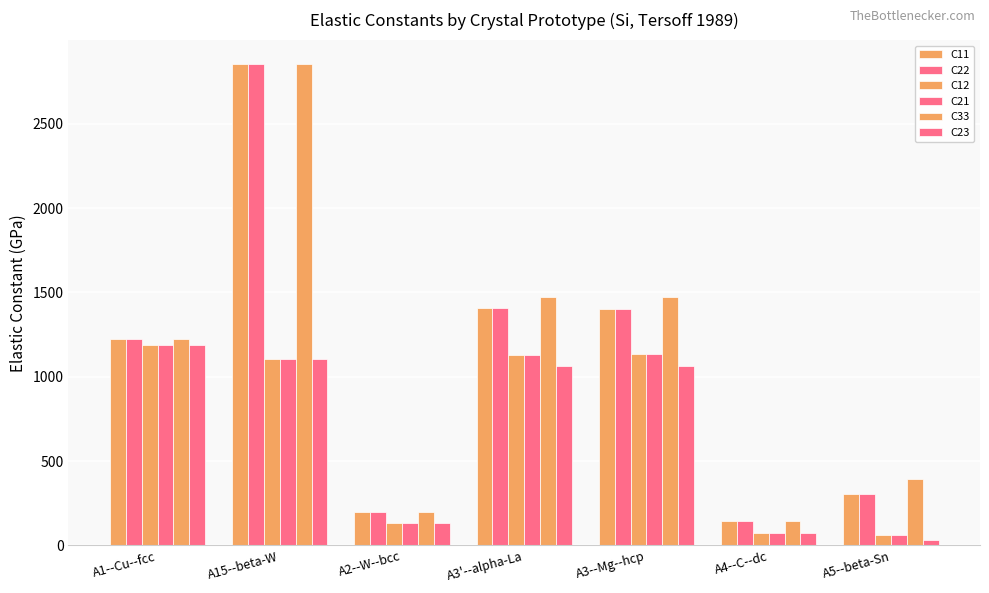

Count the number of data series in this chart.

6